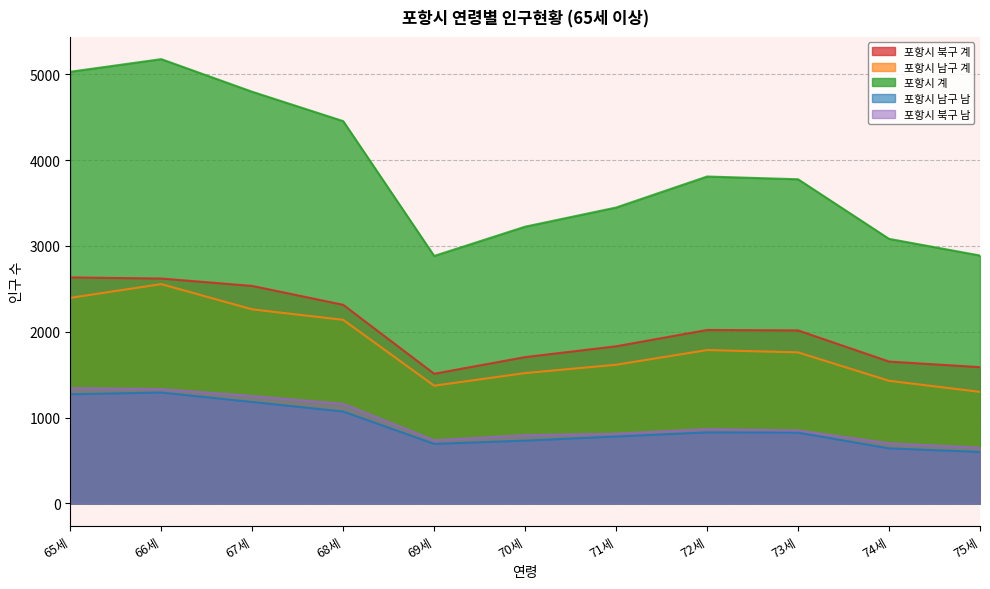

What position from the right is 71세?

5